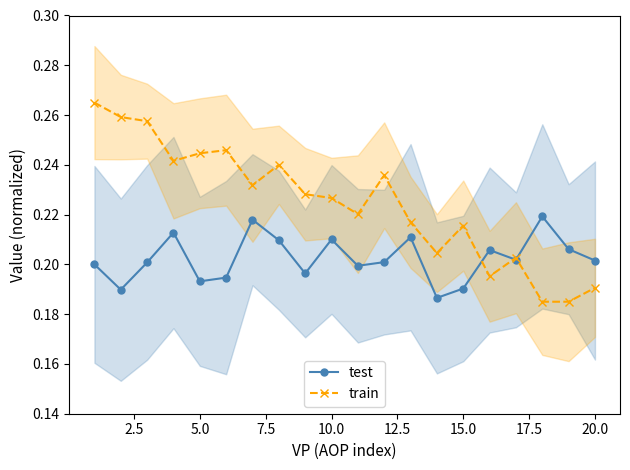

What are all the series names shown in the legend?

test, train